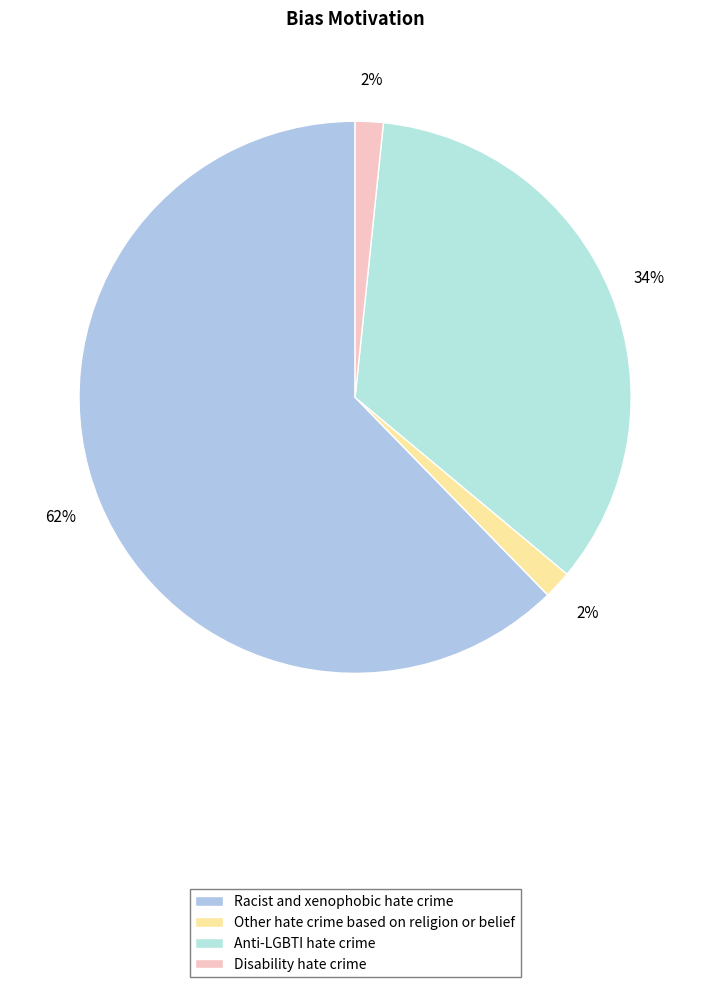

Combined, what portion of the pie is Other hate crime based on religion or belief and Racist and xenophobic hate crime?

63.9%